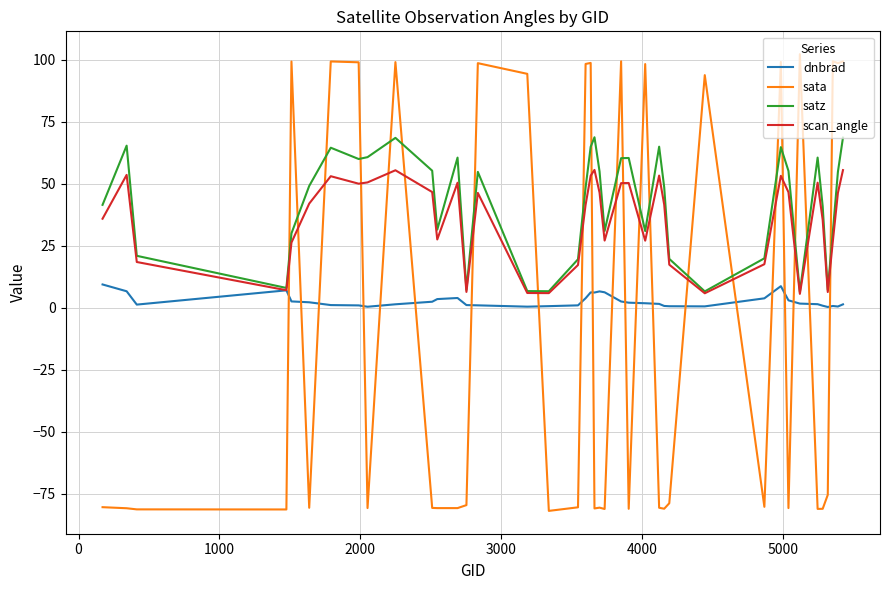

True or false: satz has more than 1 points higher than both neighbors.

True